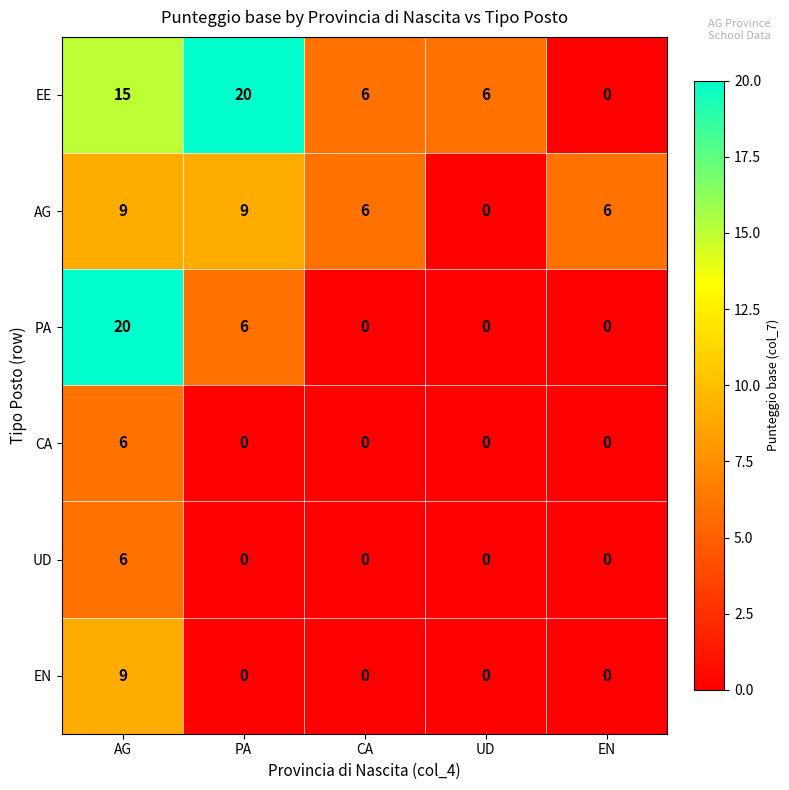

Between AG and CA, which series saw the biggest shift?

PA